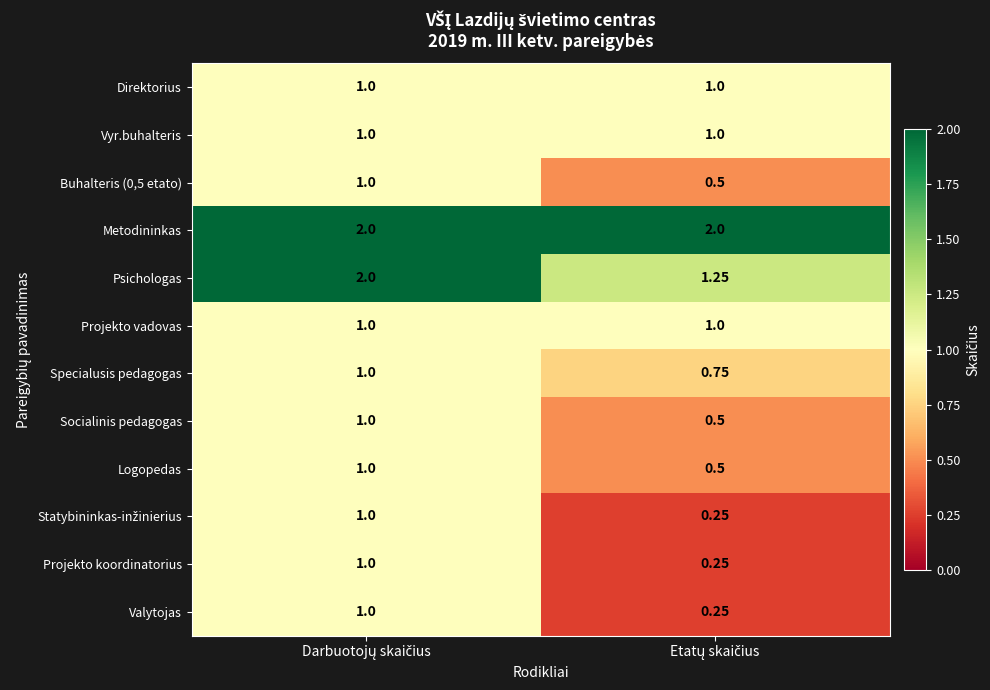

How many data points does each series have?

2